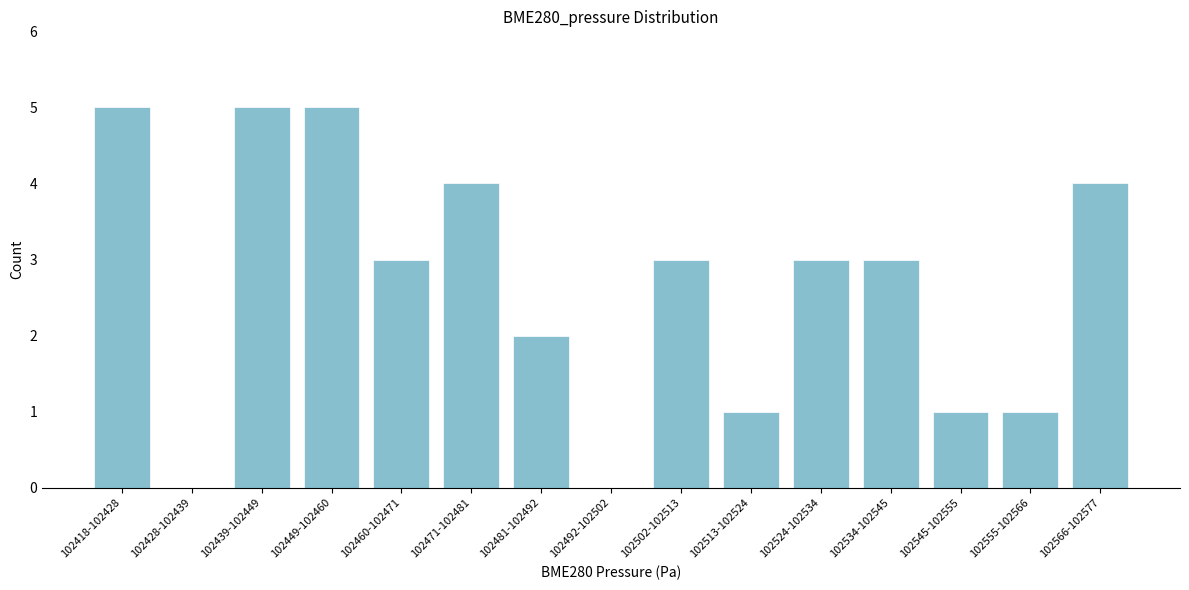

Reading right to left, extract all data points from this chart.

102566-102577=4	102555-102566=1	102545-102555=1	102534-102545=3	102524-102534=3	102513-102524=1	102502-102513=3	102492-102502=0	102481-102492=2	102471-102481=4	102460-102471=3	102449-102460=5	102439-102449=5	102428-102439=0	102418-102428=5